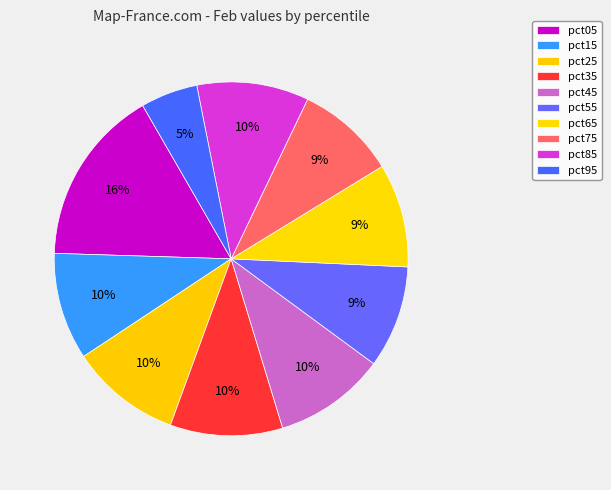

What is the total percentage of pct95 and pct15?

15.0%